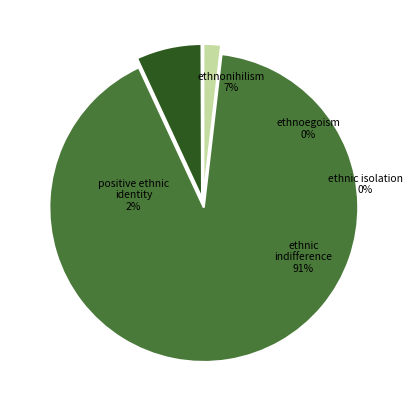

How much of the chart is everything except 301?

100.0%